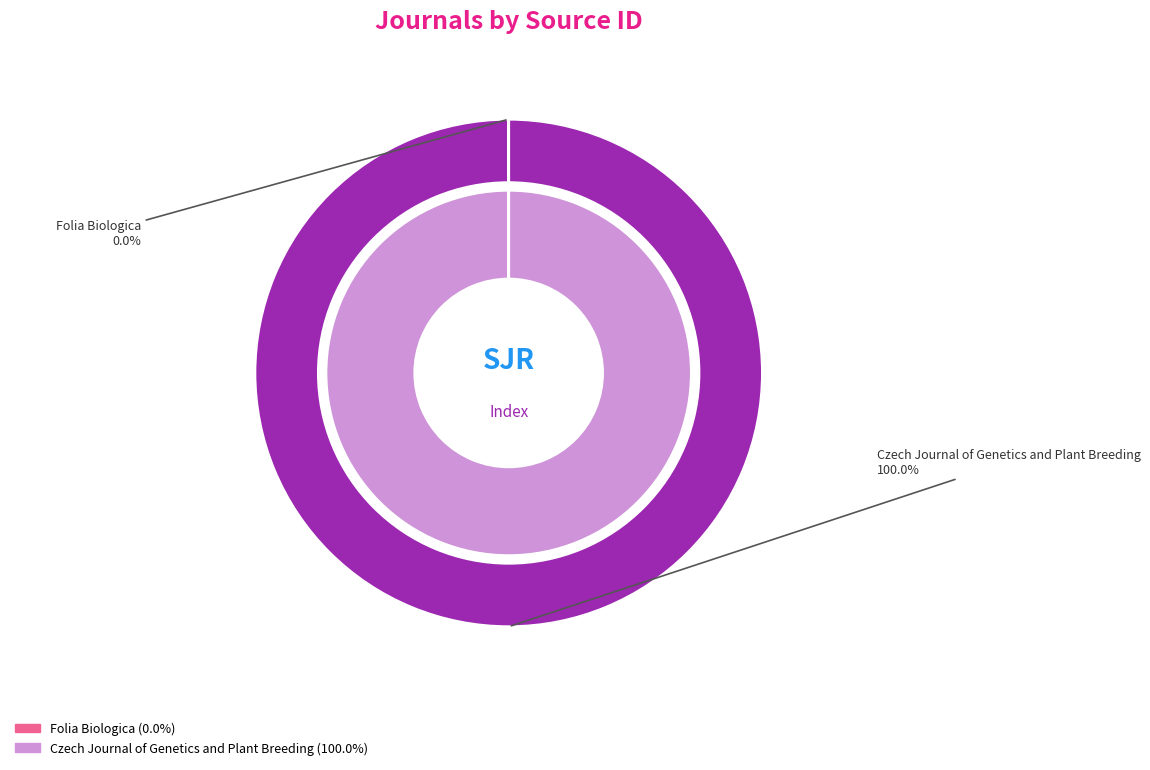

To the nearest percent, what is the difference between the largest and smallest slice percentages?

100%